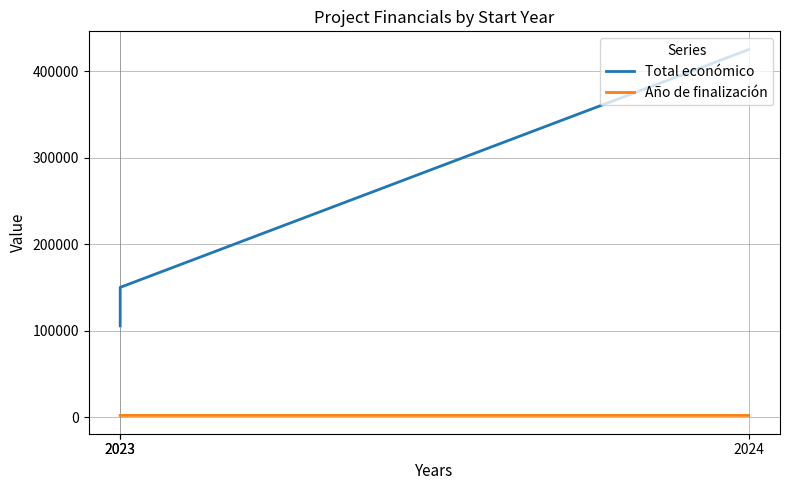

Between 2024 and 2023, which is larger?

2024